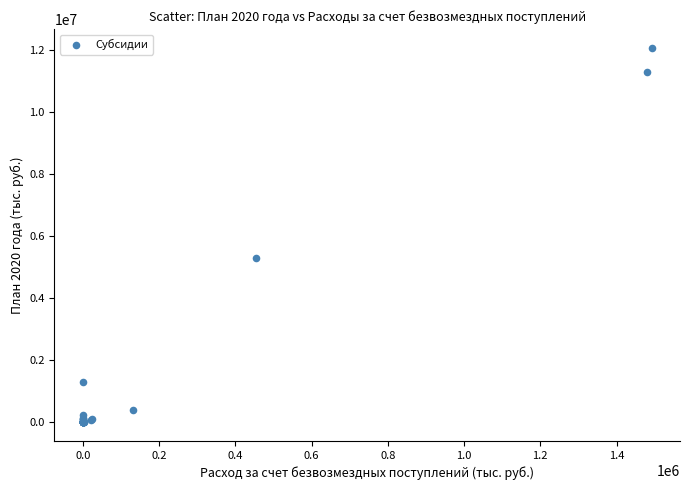

What Y value in the scatter plot is closest to 6034493?

5306245.1